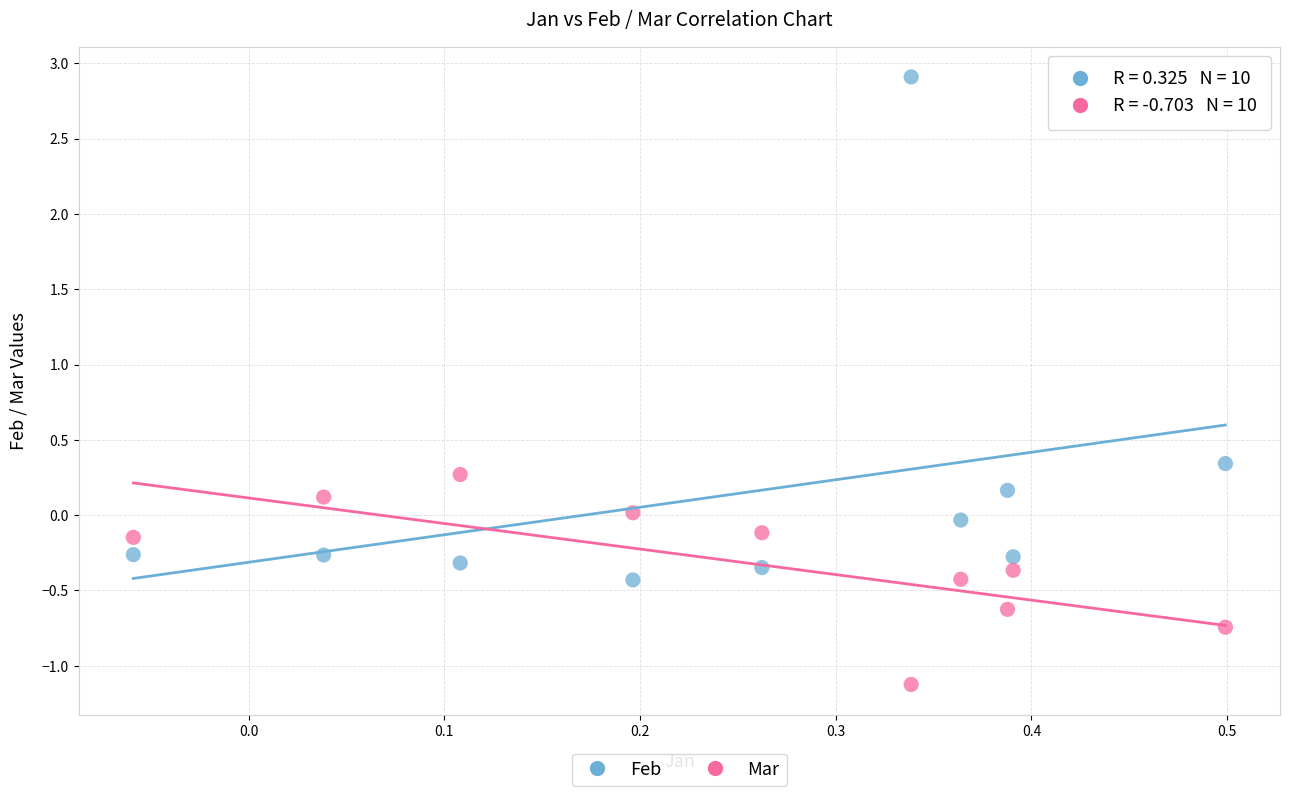

What are all the series names shown in the legend?

Feb, Mar